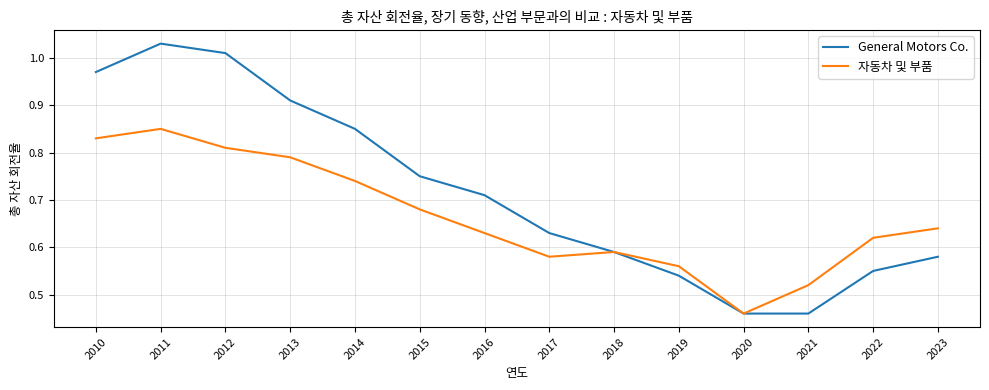

Which category has the highest value across all series?

2011